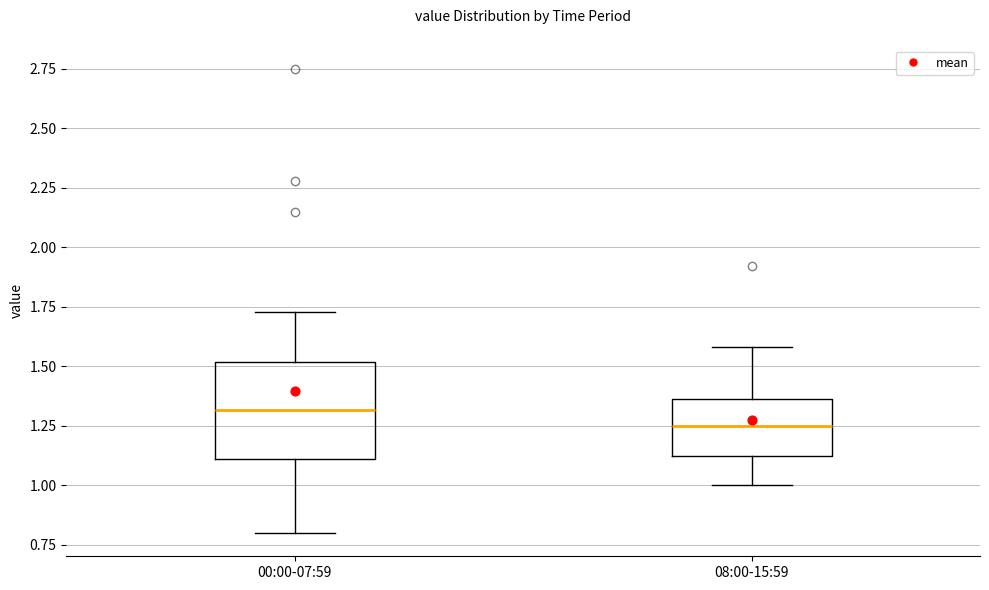

Where does the lower whisker of the box for 08:00-15:59 end on the y-axis? The values are not printed on the chart, so give them approximately, as read against the axis.

1.00